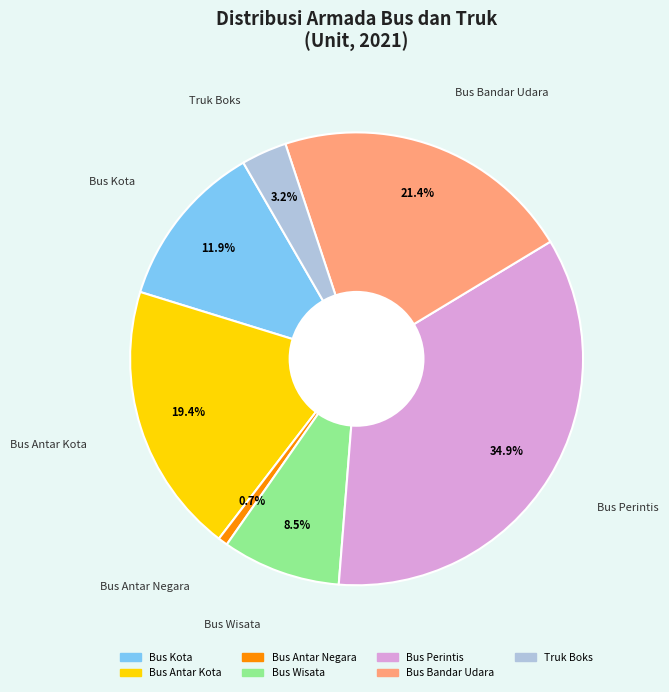

How much of the chart is everything except Truk Boks?

96.8%